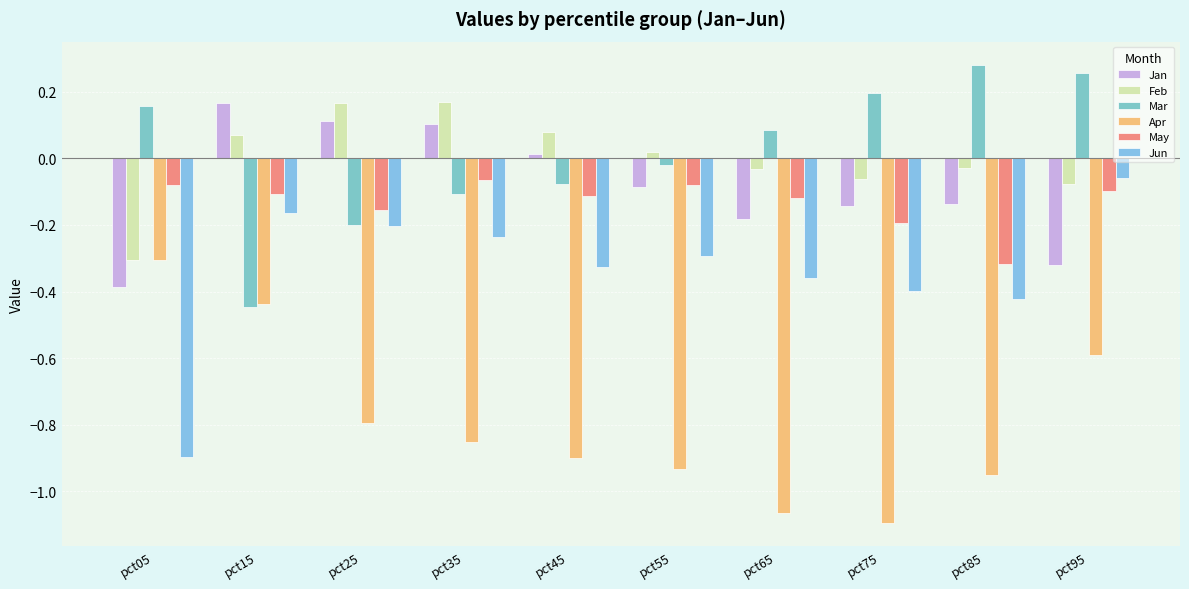

Reading left to right, what are all the values shown in this chart?

Jan: -0.4	0.2	0.1	0.1	0.0	-0.1	-0.2	-0.1	-0.1	-0.3
Feb: -0.3	0.1	0.2	0.2	0.1	0.0	-0.0	-0.1	-0.0	-0.1
Mar: 0.2	-0.4	-0.2	-0.1	-0.1	-0.0	0.1	0.2	0.3	0.3
Apr: -0.3	-0.4	-0.8	-0.9	-0.9	-0.9	-1.1	-1.1	-1.0	-0.6
May: -0.1	-0.1	-0.2	-0.1	-0.1	-0.1	-0.1	-0.2	-0.3	-0.1
Jun: -0.9	-0.2	-0.2	-0.2	-0.3	-0.3	-0.4	-0.4	-0.4	-0.1